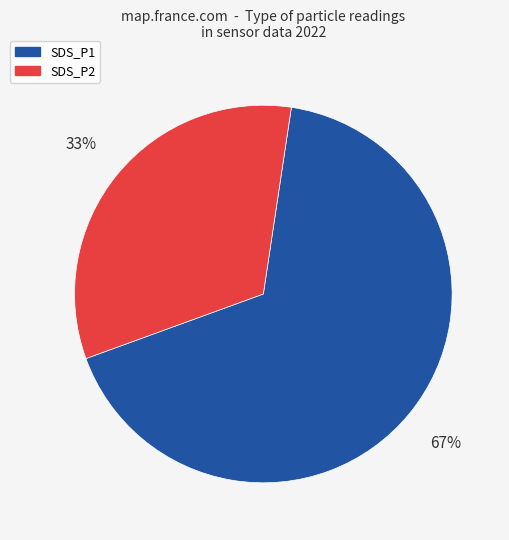

Is there a majority slice in this chart?

Yes